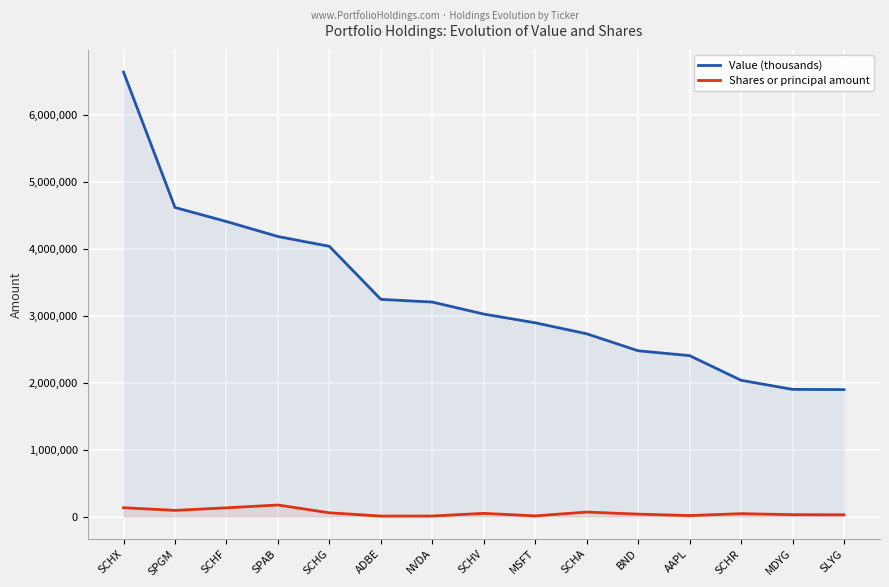

What are all the series names shown in the legend?

Value (thousands), Shares or principal amount